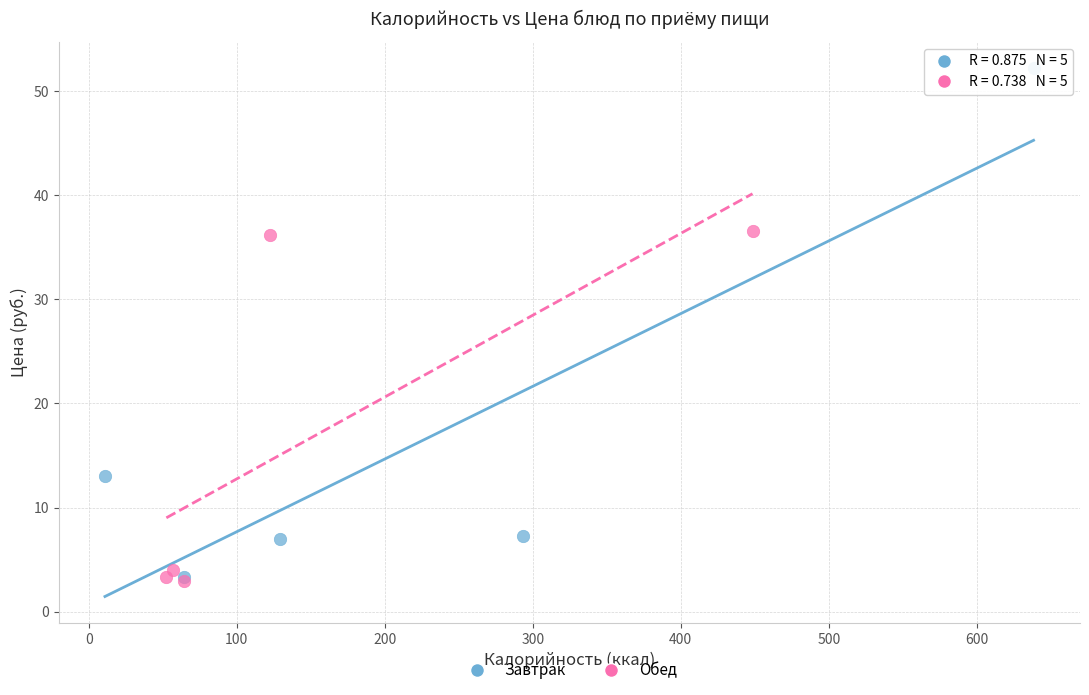

Which series has the largest Y range (max minus min)?

Завтрак